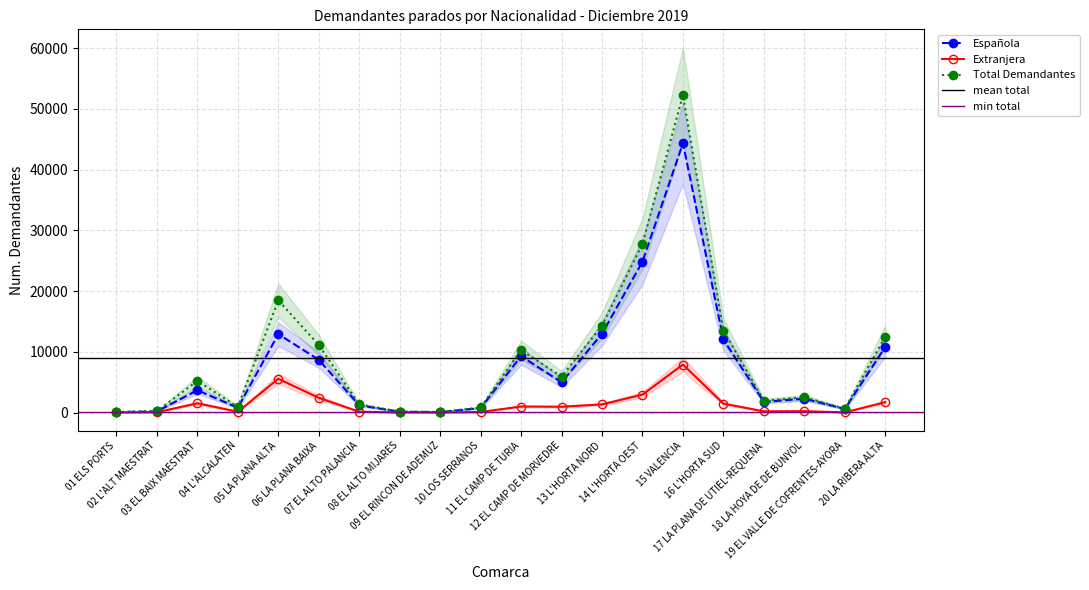

Is this an area chart (filled region under the line)?

No